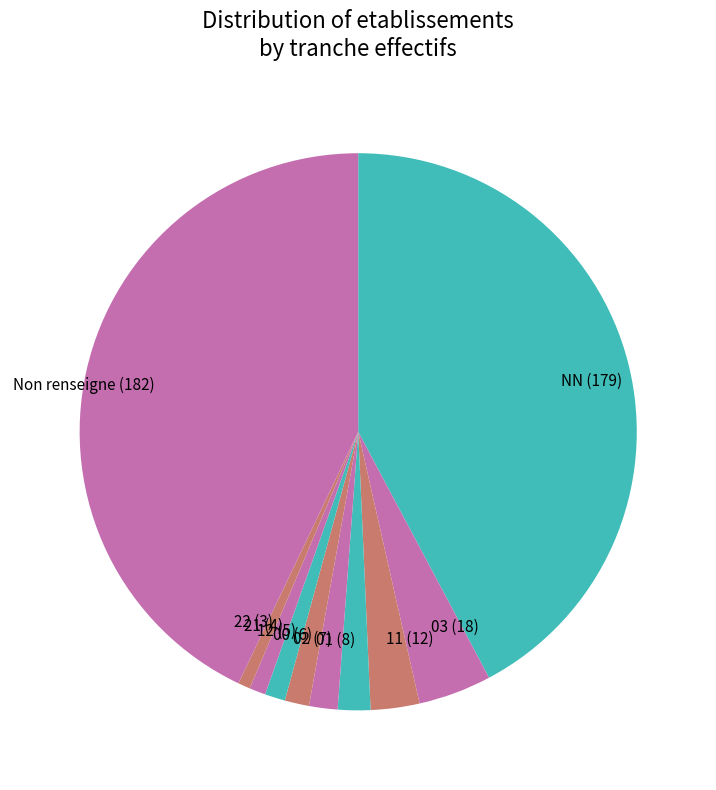

True or false: 11 (12) accounts for 3% of the total.

True